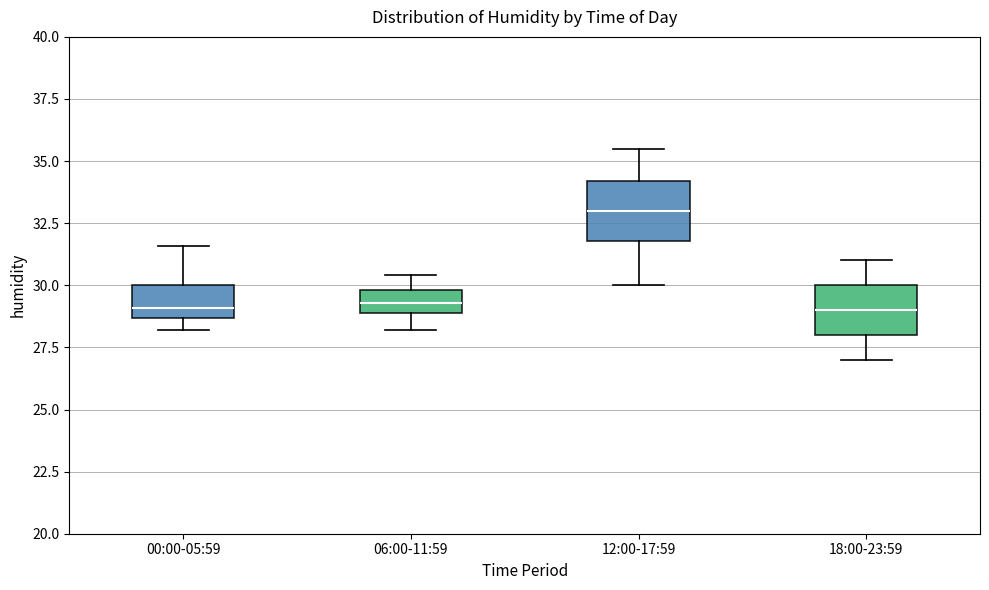

Reading left to right, read every box against the y-axis: the position of its median line, the range the box covers, and the ends of its whiskers. The values are not printed on the chart, so give them approximately, as read against the axis.

00:00-05:59: median 29.0, box 28.5 to 30.0, whiskers 28.0 to 31.5
06:00-11:59: median 29.5, box 29.0 to 30.0, whiskers 28.0 to 30.5
12:00-17:59: median 33.0, box 32.0 to 34.0, whiskers 30.0 to 35.5
18:00-23:59: median 29.0, box 28.0 to 30.0, whiskers 27.0 to 31.0